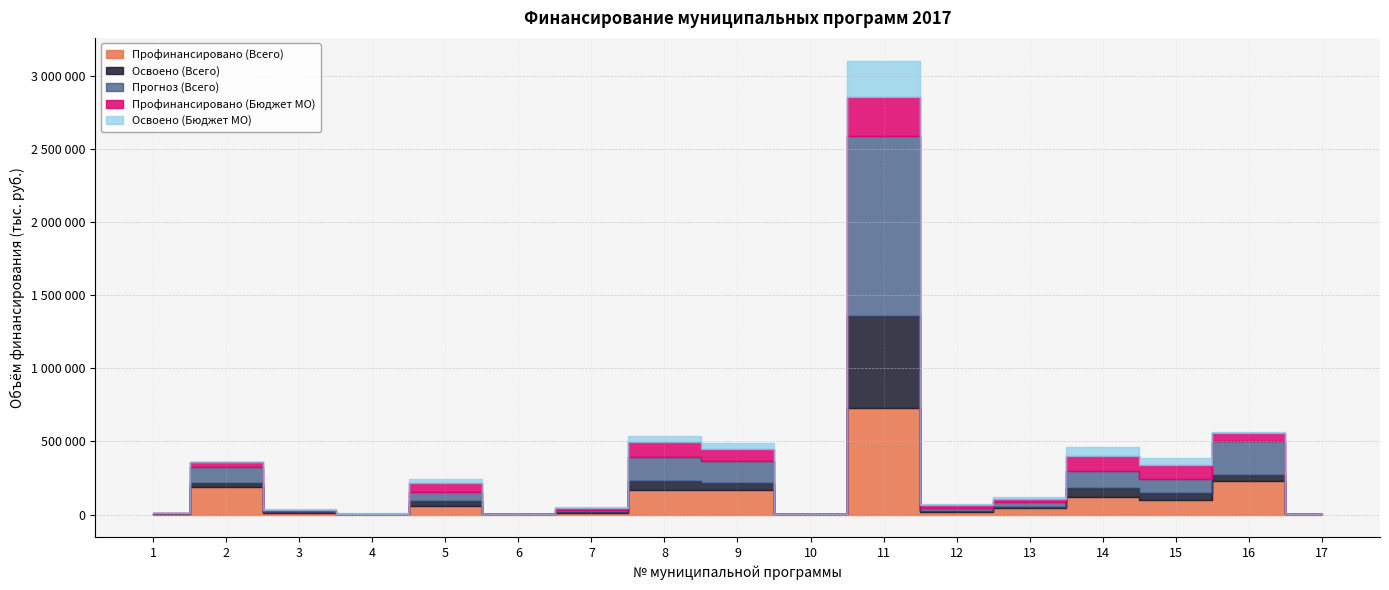

What is the difference between the maximum and minimum values in the Прогноз (Всего) series?

1236936.1